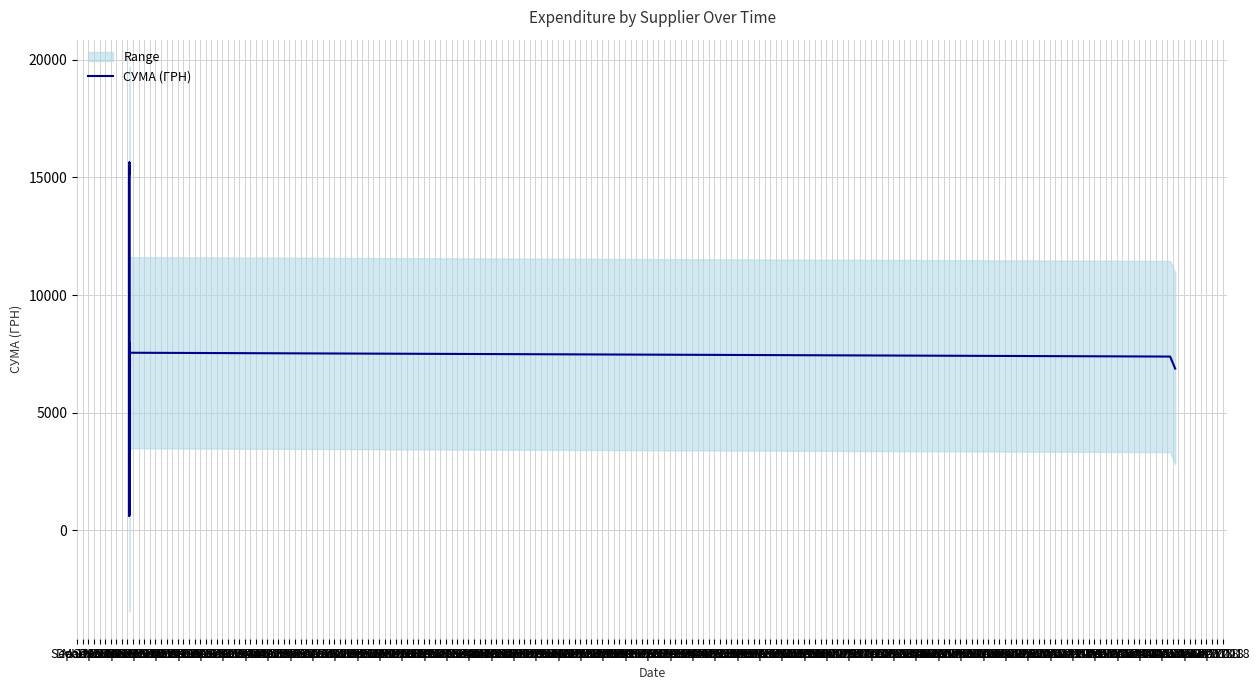

The value at Sep 1975 is 10979.1. True or false?

False